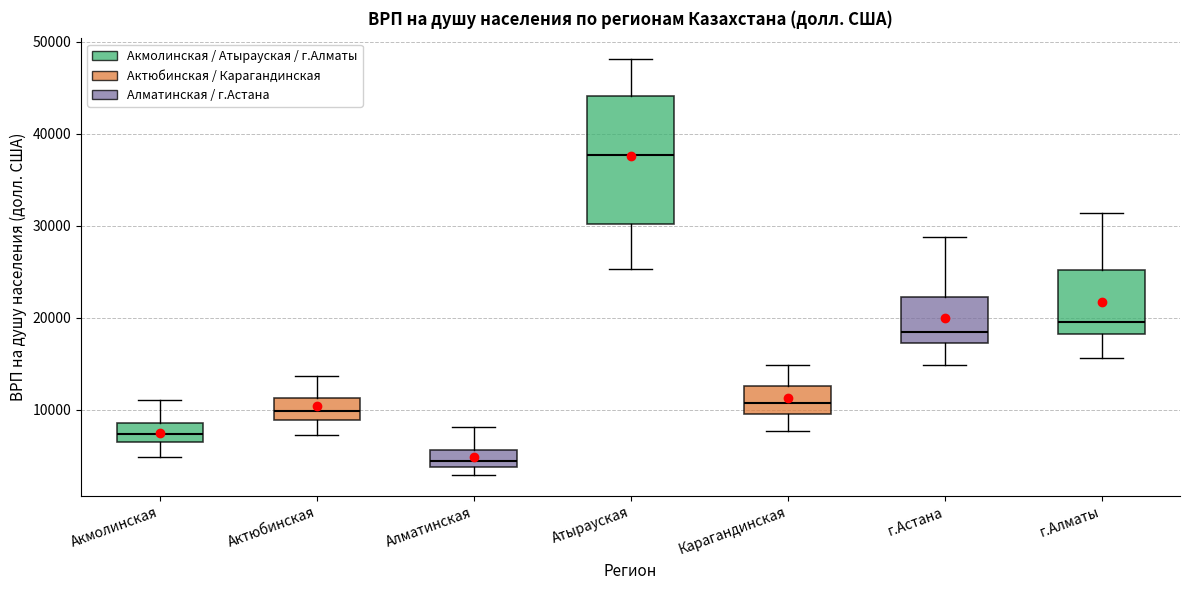

Where does the median line of the box for Атырауская sit on the y-axis? The values are not printed on the chart, so give them approximately, as read against the axis.

38000